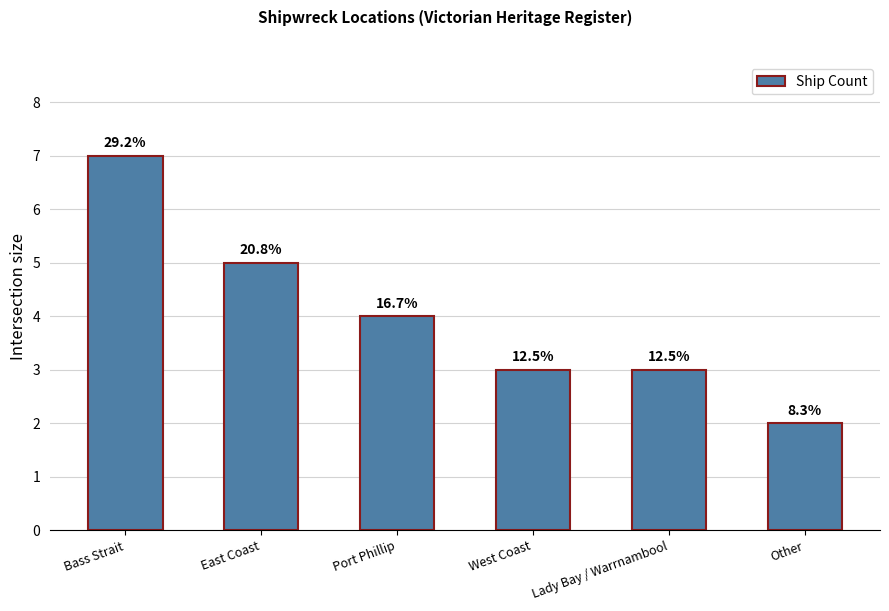

Approximately how many times larger is the value at Other compared to Port Phillip?

0.5